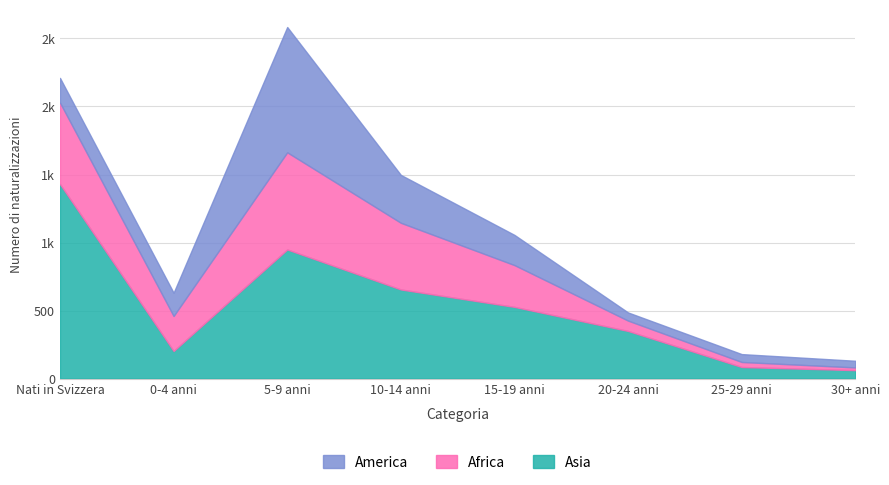

Is it true that America equals 22 at 30+ anni?

False